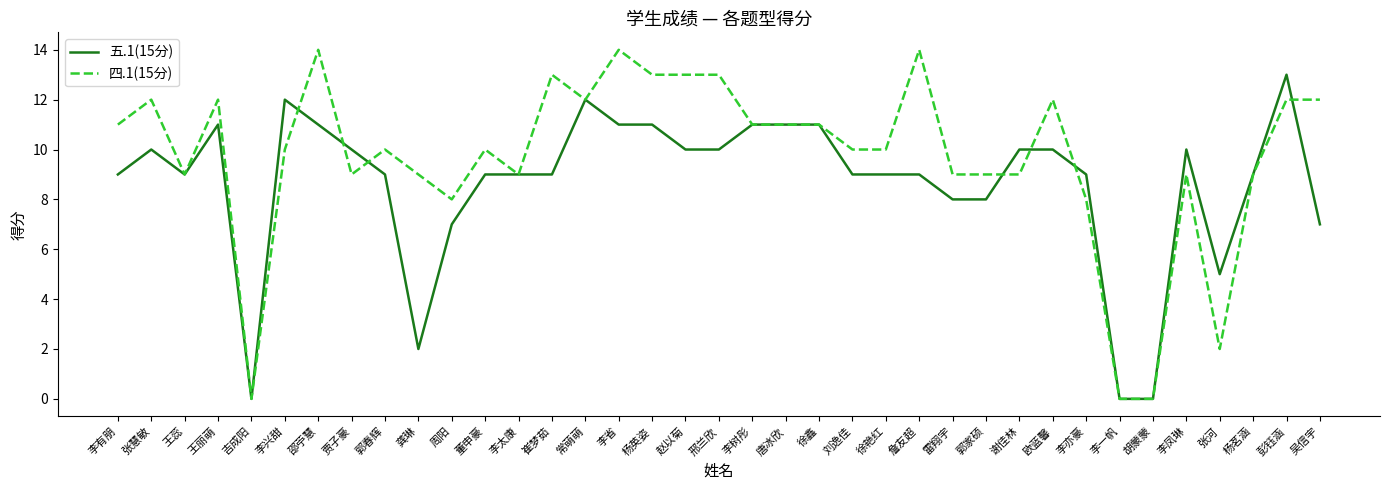

Which series has the widest spread of values?

四.1(15分)